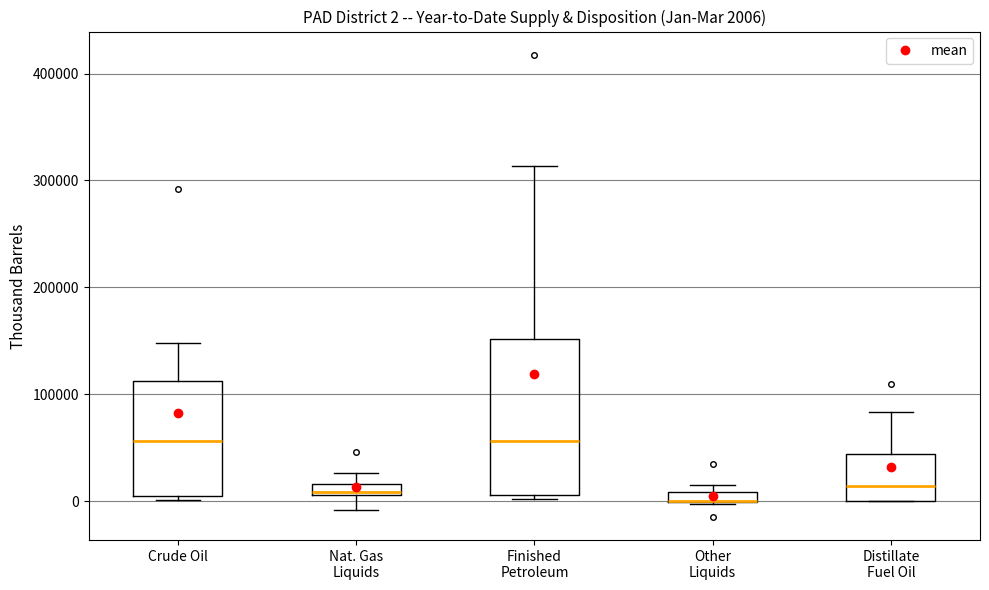

Which box is the tallest, from its lower edge to its upper edge?

Finished Petroleum